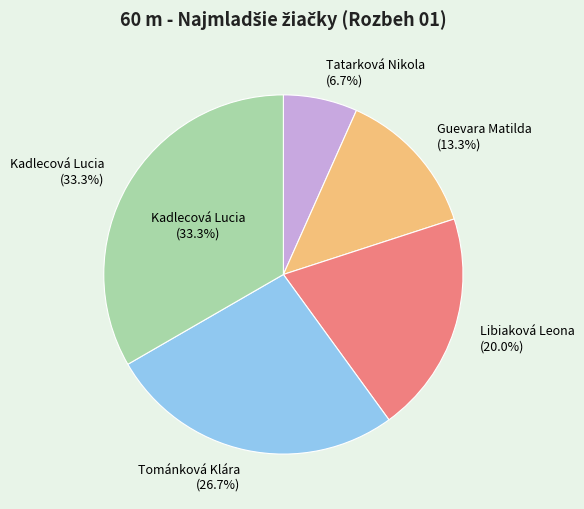

To the nearest percent, what percentage of the pie is Tatarková Nikola?

7%